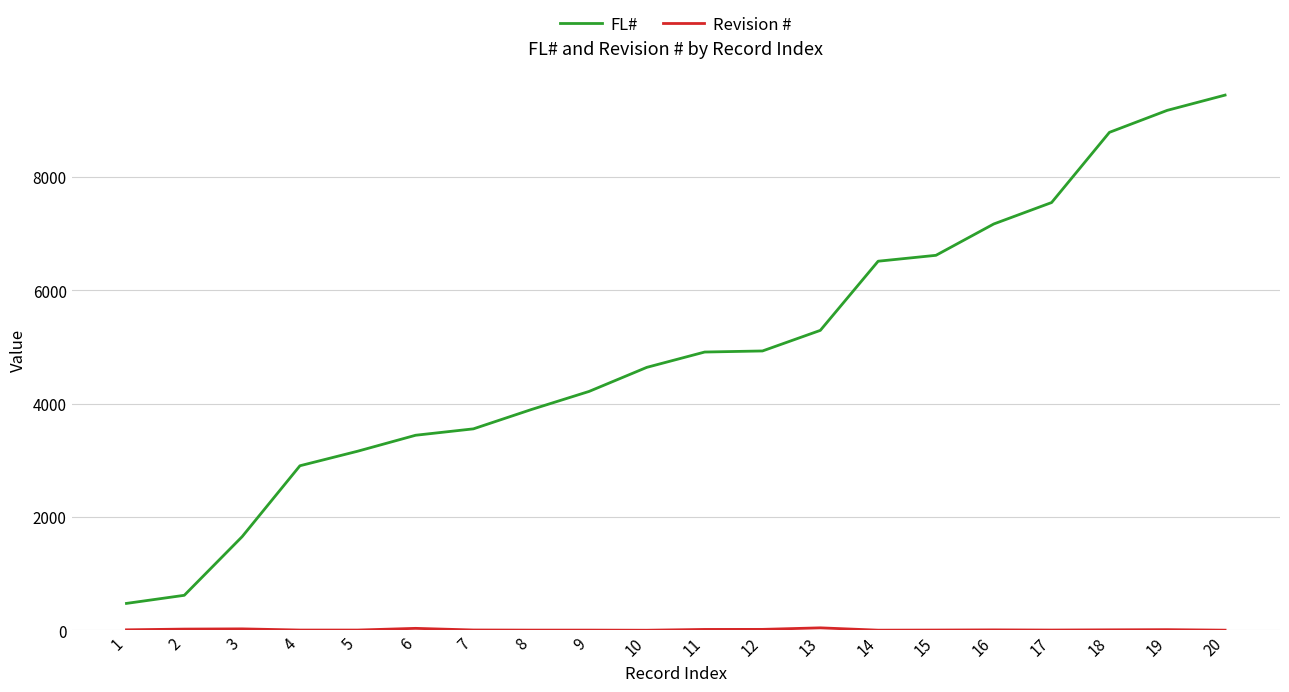

What is the difference between the maximum and minimum values in the FL# series?

8966